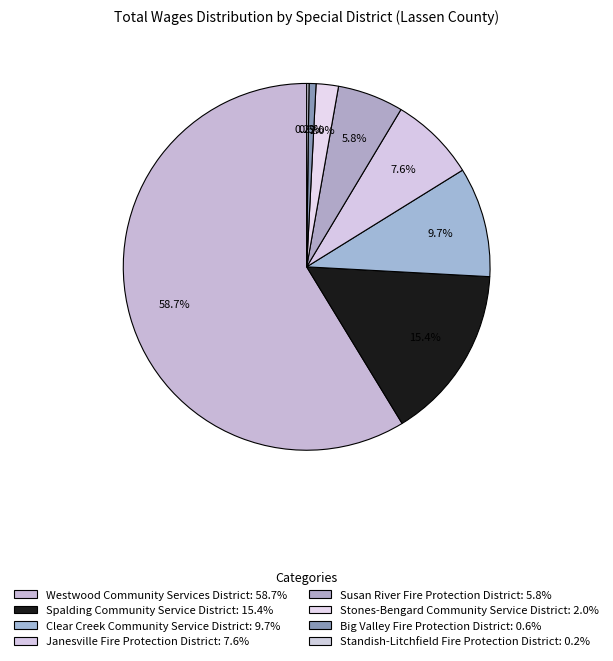

Is it true that Westwood Community Services District is 73% of the pie?

False